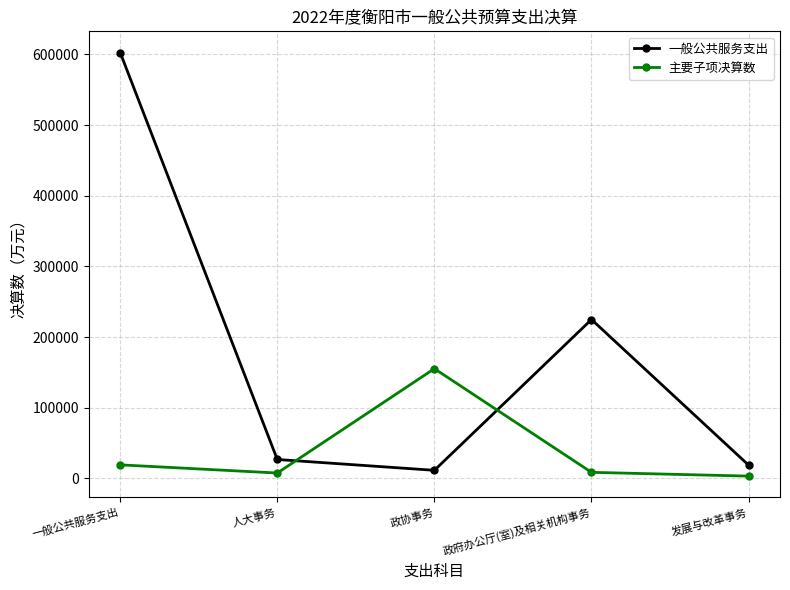

At which category is the sum across all series the highest?

一般公共服务支出